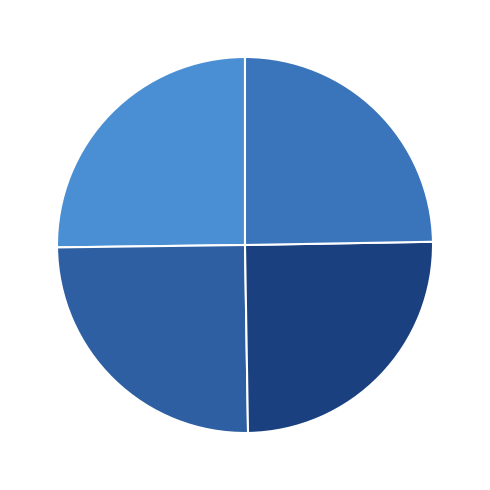

Approximately how many times larger is the value at 1344–1342 25% compared to 1350–1348 25%?

1.0